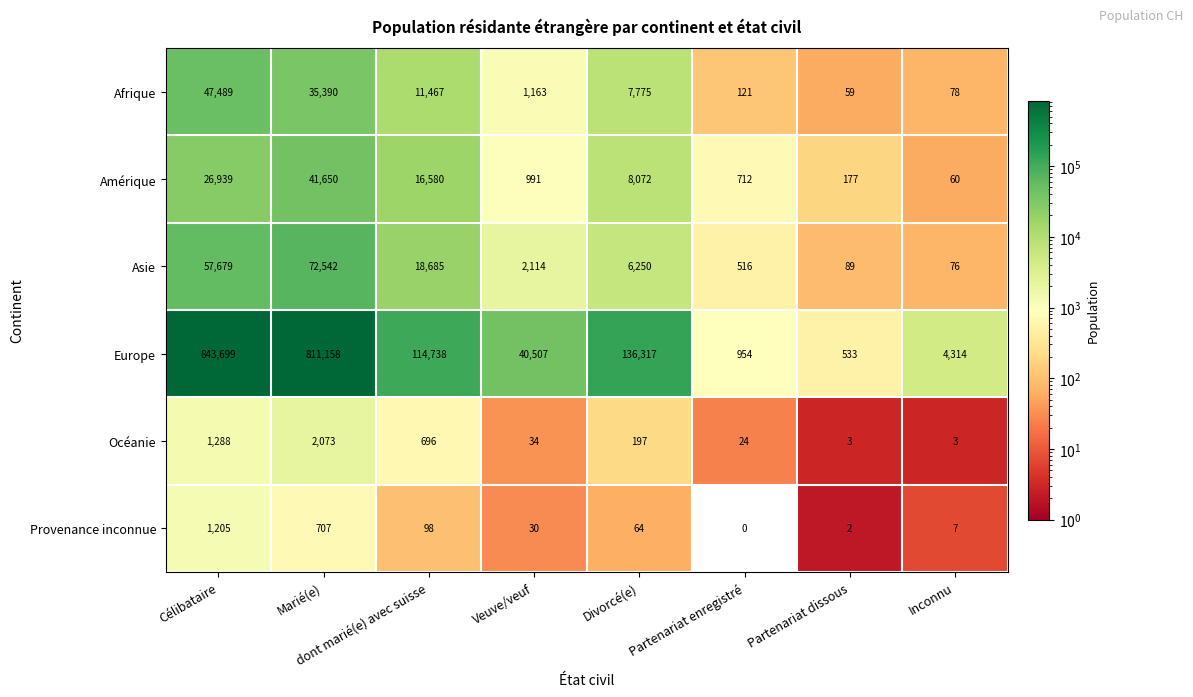

What is the difference between the second highest and minimum values in the Amérique series?

26879